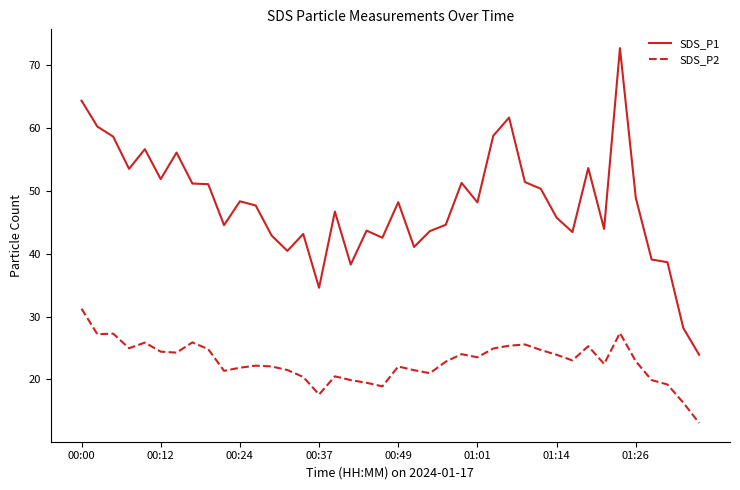

List the series in order of their overall mean, lowest first.

SDS_P2, SDS_P1